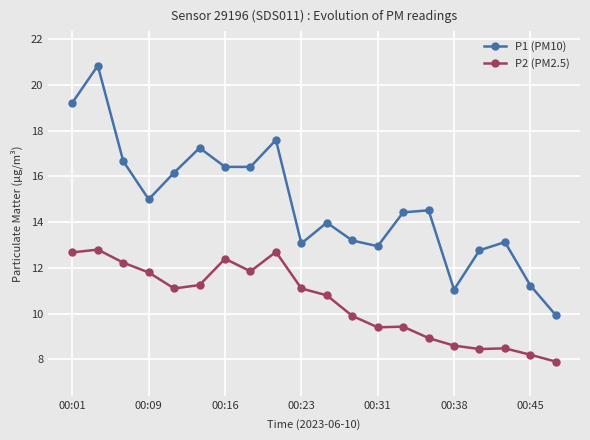

What is the value of the P2 (PM2.5) point at the 20th from the left?

7.9